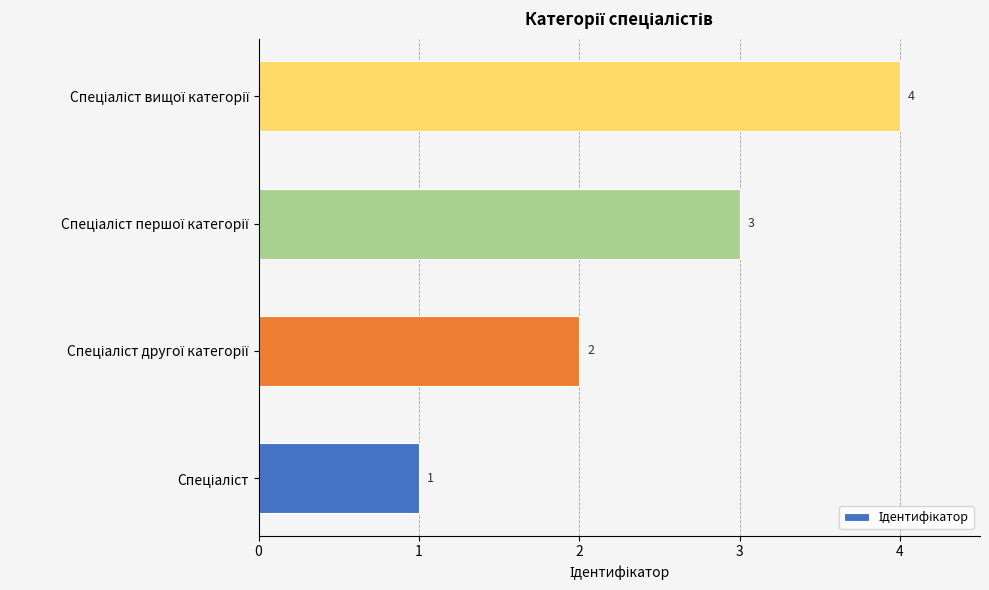

Count the values in the range 2 to 4.

3